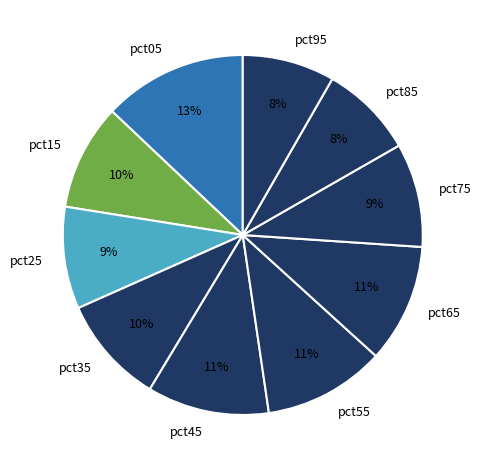

Is it true that pct45 is 2% of the pie?

False